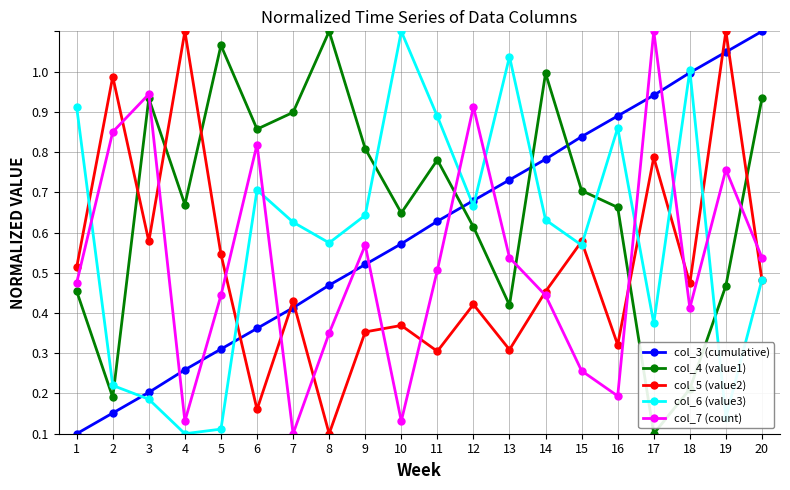

At 12, list the series in order from largest to smallest.

col_7 (count), col_3 (cumulative), col_6 (value3), col_4 (value1), col_5 (value2)